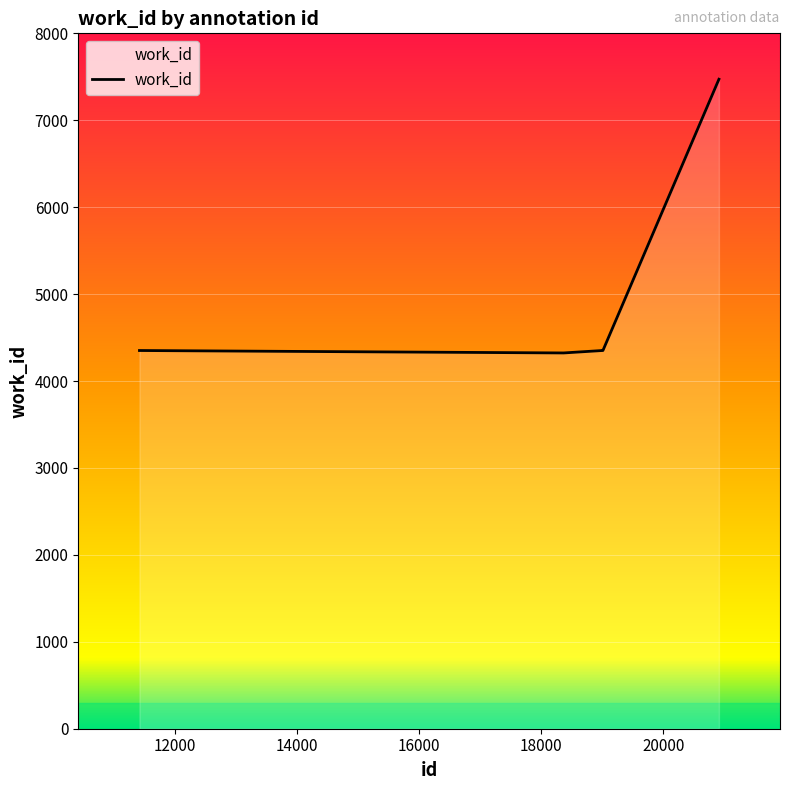

What is the greatest value displayed?

7472